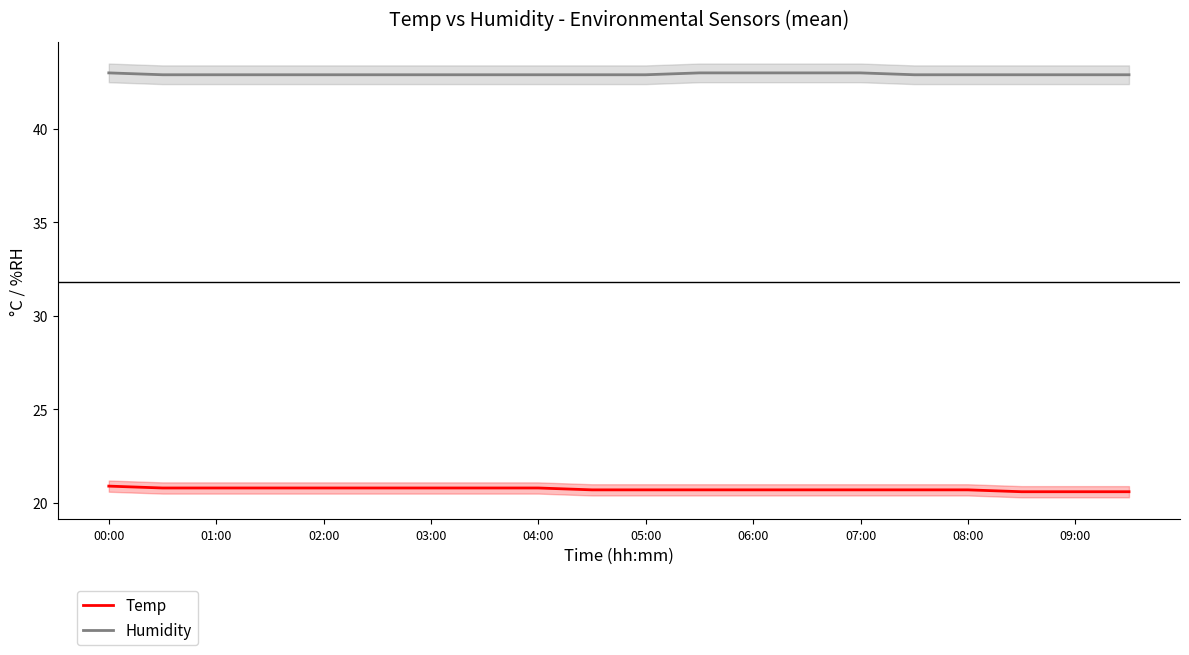

True or false: Temp and Humidity cross at least once.

False